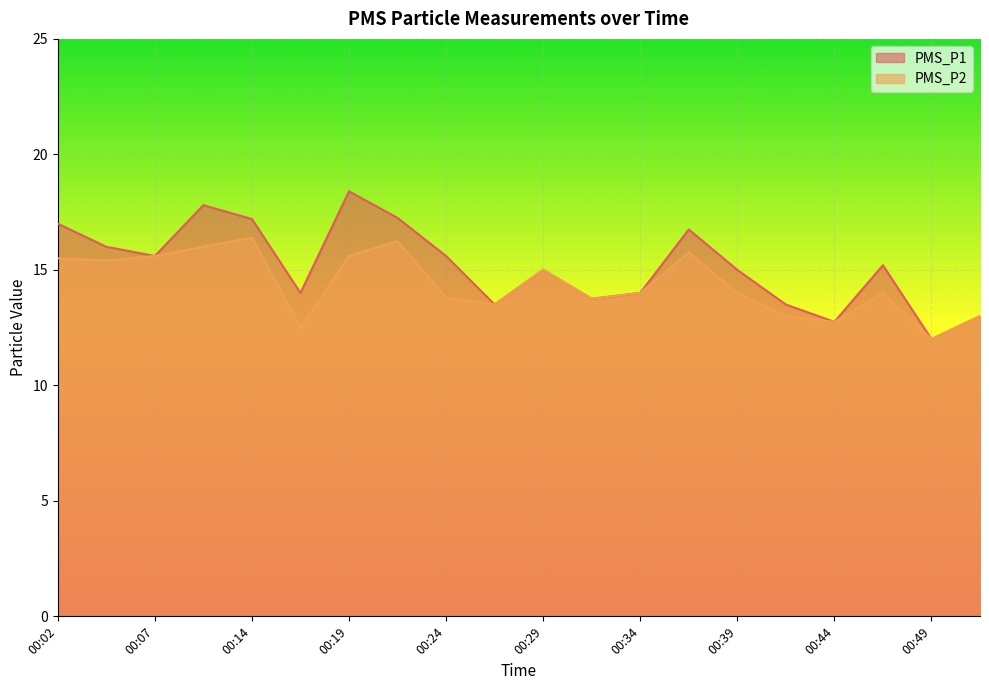

At how many categories does at least one series exceed 16?

6